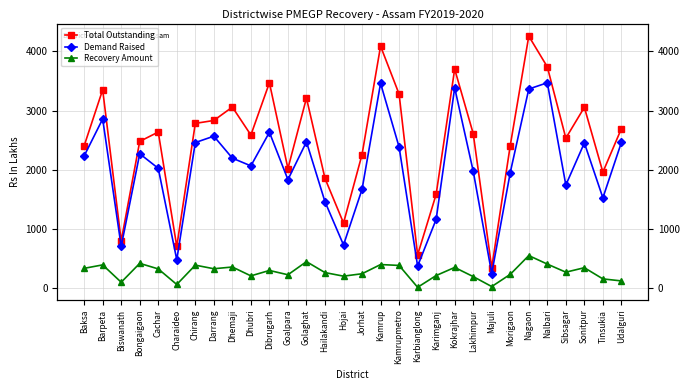

Reading left to right, what are all the values shown in this chart?

Total Outstanding: Baksa=2406.9	Barpeta=3353.8	Biswanath=802.6	Bongaigaon=2482.0	Cachar=2639.8	Charaideo=708.3	Chirang=2786.2	Darrang=2835.5	Dhemaji=3061.5	Dhubri=2589.7	Dibrugarh=3471.7	Goalpara=2024.3	Golaghat=3213.4	Hailakandi=1857.7	Hojai=1104.6	Jorhat=2260.9	Kamrup=4090.1	Kamrupmetro=3281.0	Karbianglong=566.1	Karimganj=1588.5	Kokrajhar=3702.6	Lakhimpur=2614.3	Majuli=349.3	Morigaon=2412.8	Nagaon=4259.4	Nalbari=3740.4	Sibsagar=2537.0	Sonitpur=3057.6	Tinsukia=1963.0	Udalguri=2698.8
Demand Raised: Baksa=2236.3	Barpeta=2860.6	Biswanath=710.6	Bongaigaon=2273.9	Cachar=2027.9	Charaideo=484.9	Chirang=2462.6	Darrang=2570.1	Dhemaji=2199.5	Dhubri=2069.1	Dibrugarh=2636.0	Goalpara=1836.7	Golaghat=2475.1	Hailakandi=1463.4	Hojai=734.4	Jorhat=1672.0	Kamrup=3462.5	Kamrupmetro=2387.3	Karbianglong=377.3	Karimganj=1165.7	Kokrajhar=3387.2	Lakhimpur=1980.0	Majuli=251.3	Morigaon=1956.8	Nagaon=3366.0	Nalbari=3472.0	Sibsagar=1745.9	Sonitpur=2456.5	Tinsukia=1529.1	Udalguri=2465.7
Recovery Amount: Baksa=339.5	Barpeta=397.6	Biswanath=104.4	Bongaigaon=423.4	Cachar=329.6	Charaideo=66.7	Chirang=393.3	Darrang=332.5	Dhemaji=361.8	Dhubri=212.3	Dibrugarh=303.5	Goalpara=230.9	Golaghat=452.3	Hailakandi=267.7	Hojai=207.4	Jorhat=248.2	Kamrup=403.2	Kamrupmetro=388.5	Karbianglong=19.4	Karimganj=217.8	Kokrajhar=354.6	Lakhimpur=200.2	Majuli=31.9	Morigaon=237.9	Nagaon=554.9	Nalbari=411.0	Sibsagar=274.4	Sonitpur=349.9	Tinsukia=161.1	Udalguri=126.9